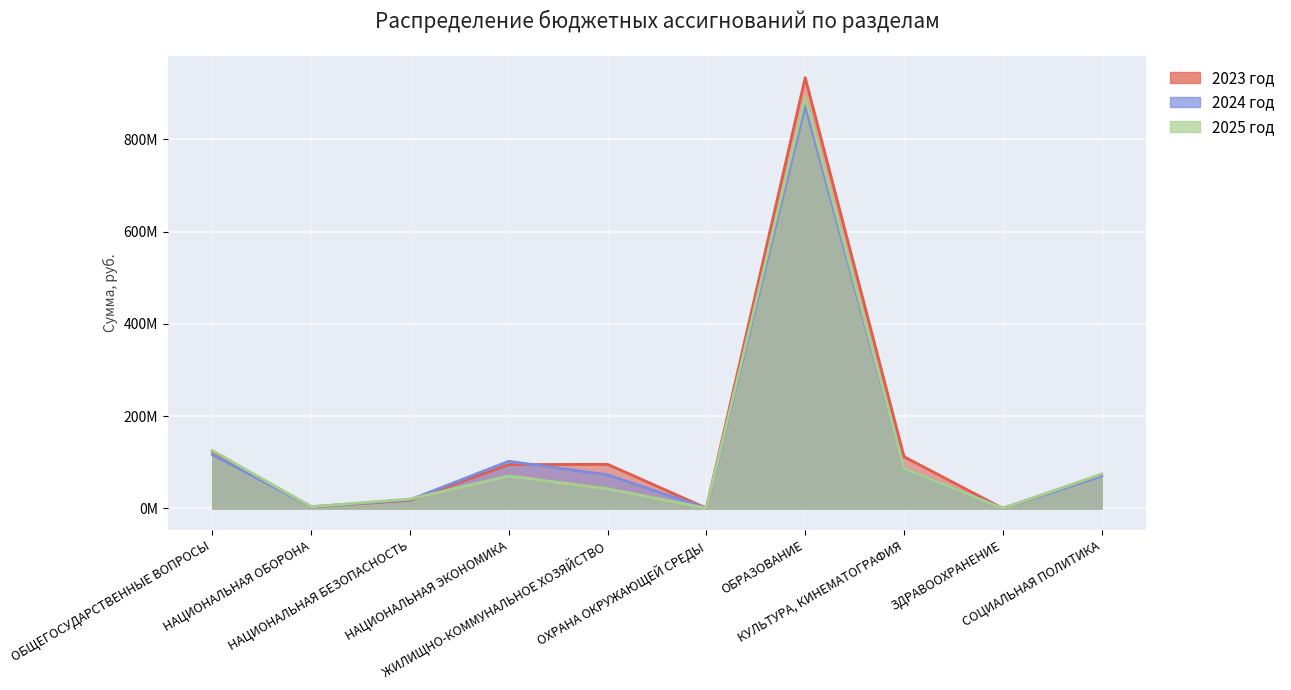

Where is 2023 год nearest to the value 466811787?

ОБЩЕГОСУДАРСТВЕННЫЕ ВОПРОСЫ